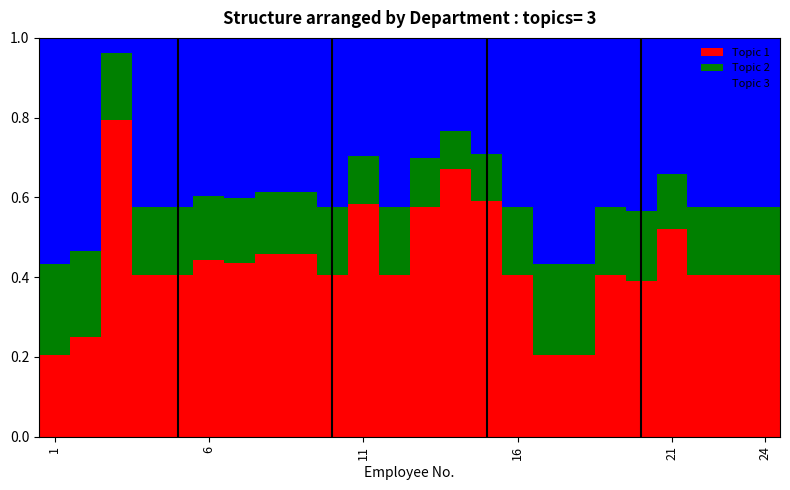

What is the sum of all Topic 1 values?

10.4